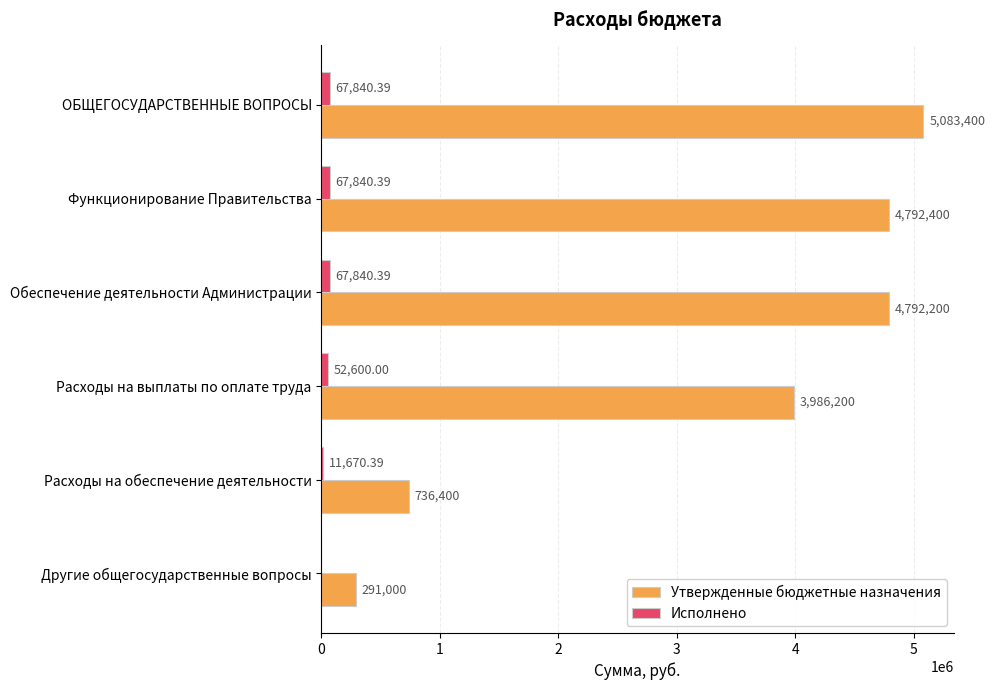

What is the average value of the Утвержденные бюджетные назначения series?

3280266.7